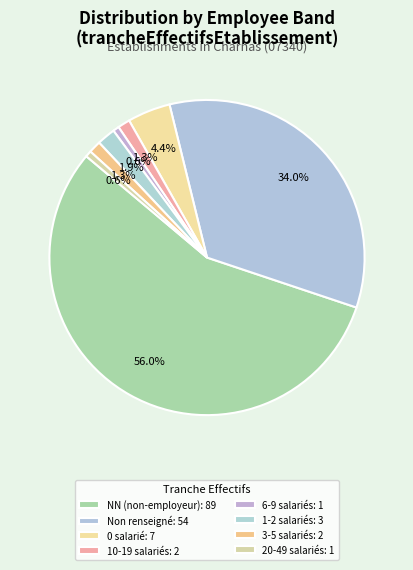

Which category has the biggest portion of the pie?

NN